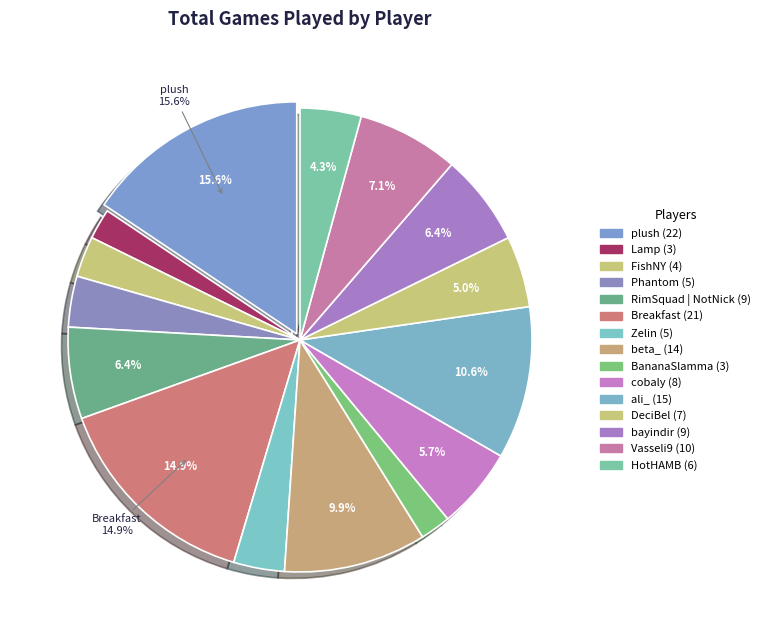

Count the number of slices in the pie.

15